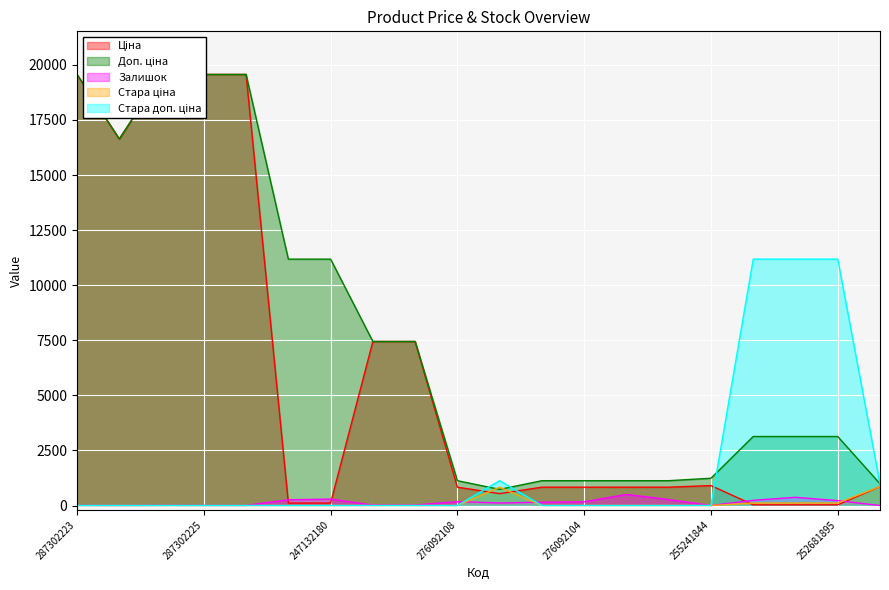

Is it true that Залишок equals 7.0 at 287302226?

True